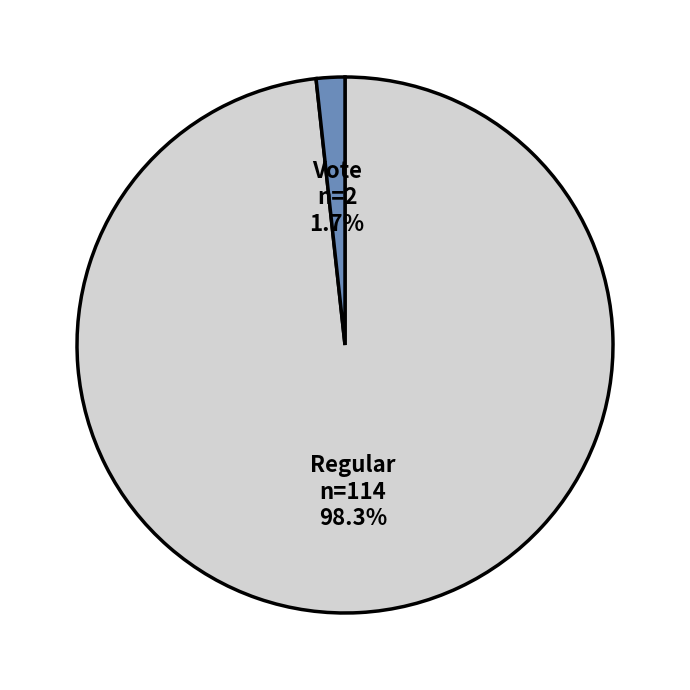

Does any single category account for the majority?

Yes